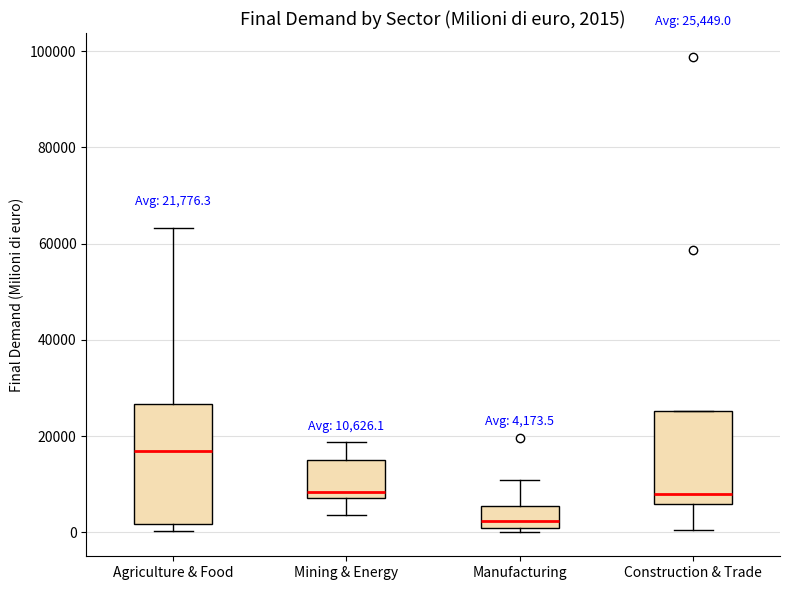

Comparing the boxes themselves (not the whiskers), which one is the tallest?

Agriculture & Food